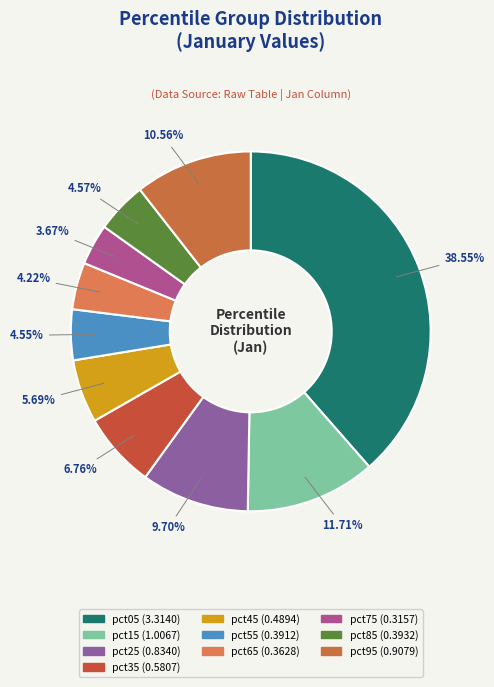

Do pct45 and pct85 together represent more than half of the pie?

No